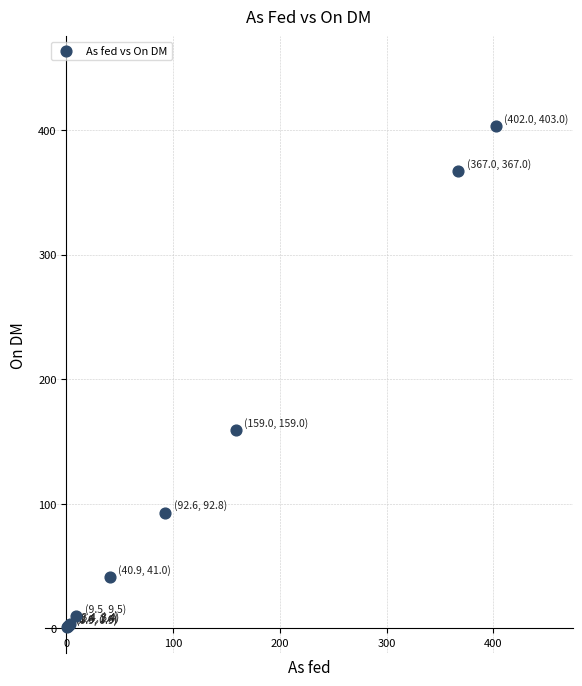

What Y value in the scatter plot is closest to 201?

159.0